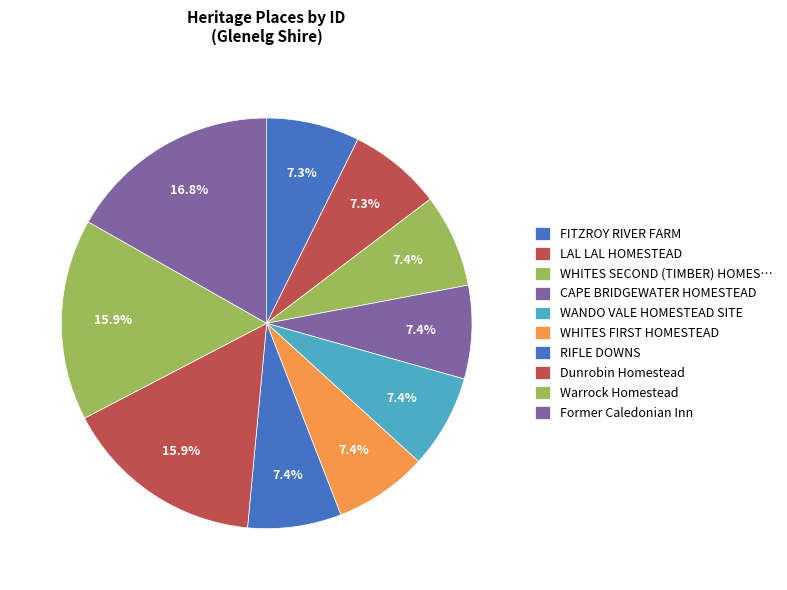

Combined, do Dunrobin Homestead and WANDO VALE HOMESTEAD SITE account for over 50%?

No